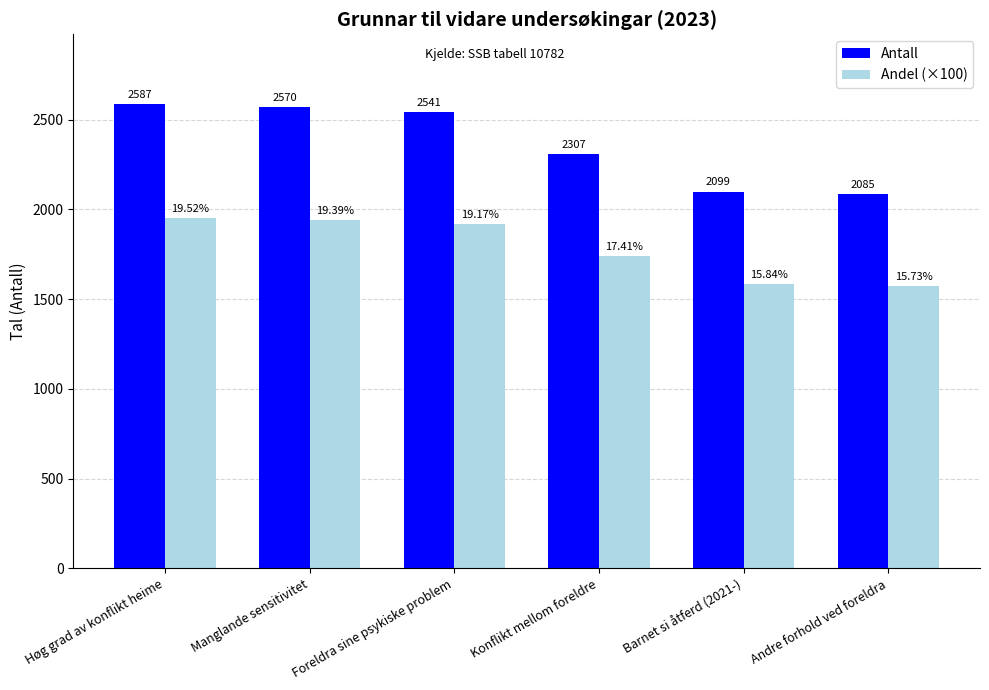

What is the average value of the Andel (×100) series?

1784.3